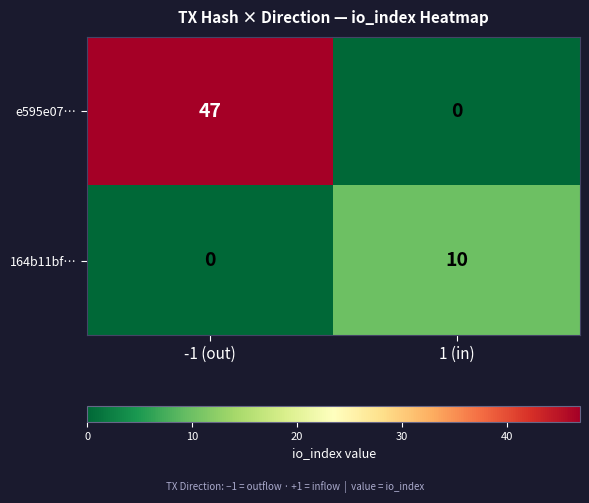

Rank the series by their maximum value, from lowest to highest.

164b11bf…, e595e07…